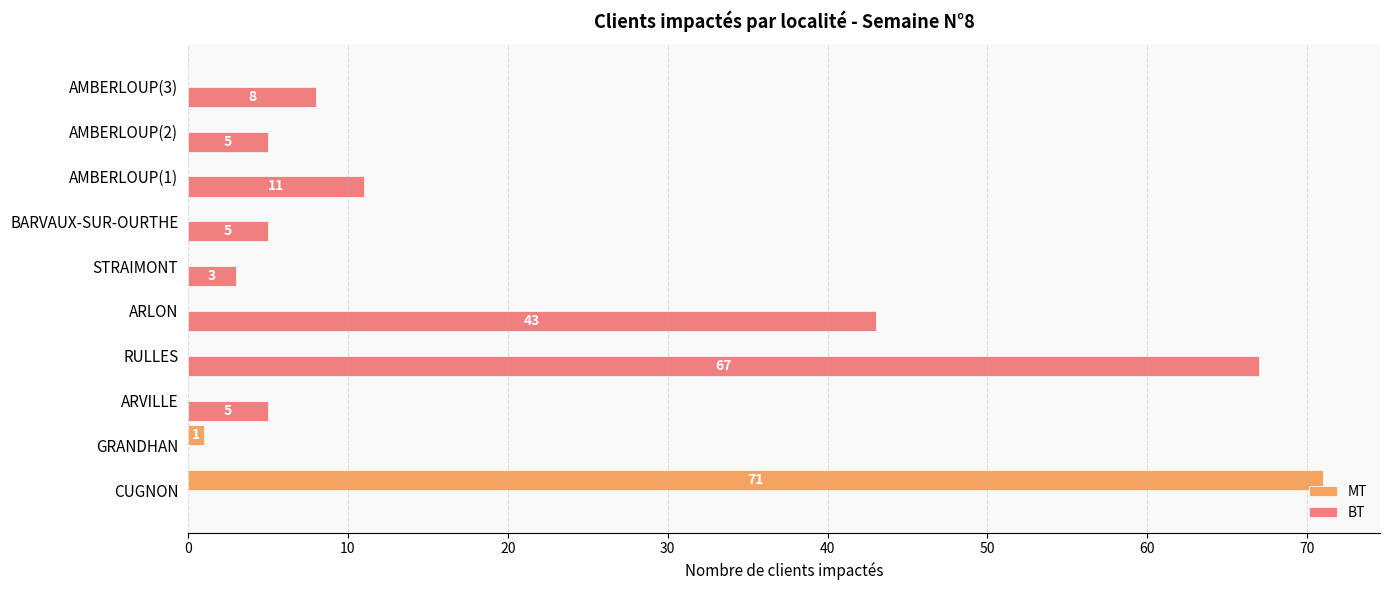

Is it true that MT equals 44 at ARLON?

False